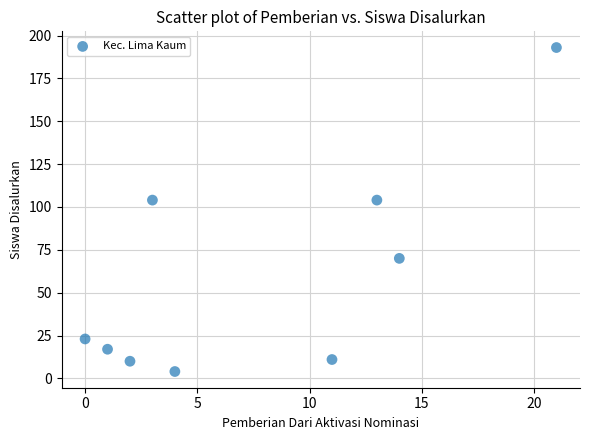

What is the average X value?

8